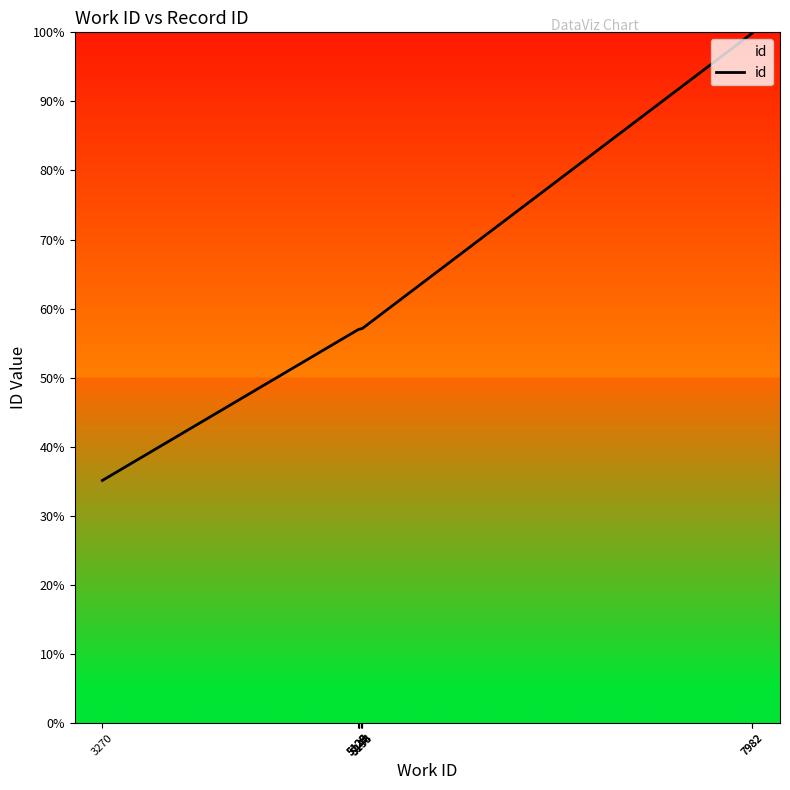

What is the difference between the maximum and second lowest values?

43.0